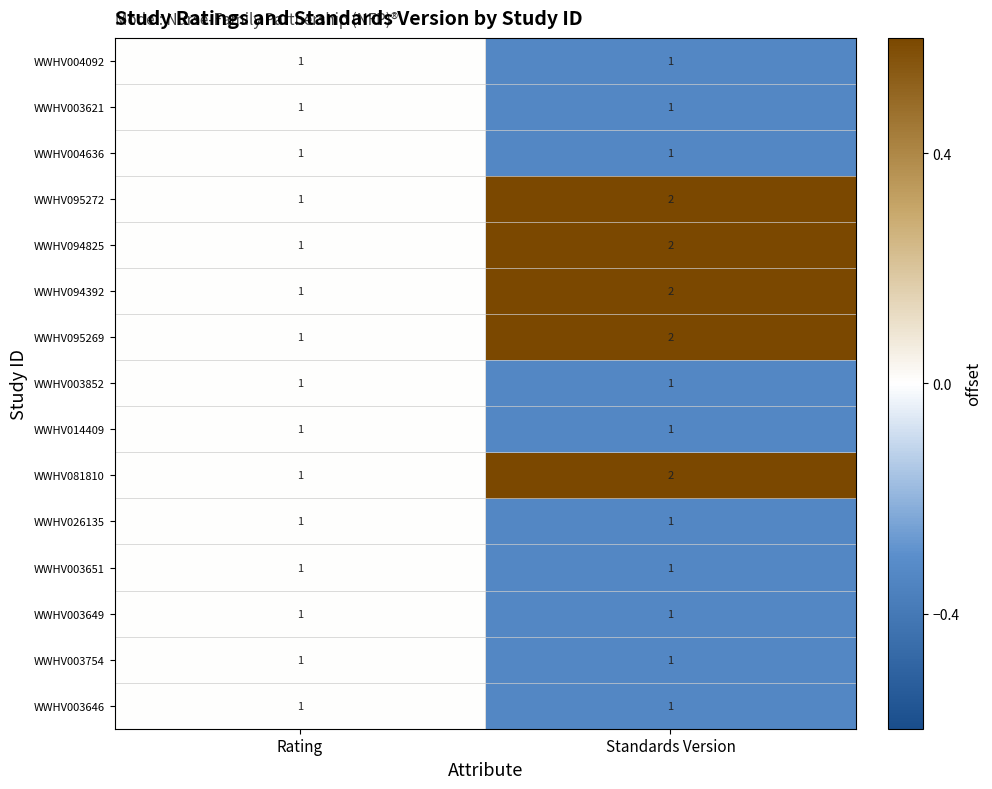

The value of WWHV003621 at Standards Version is 1. True or false?

True